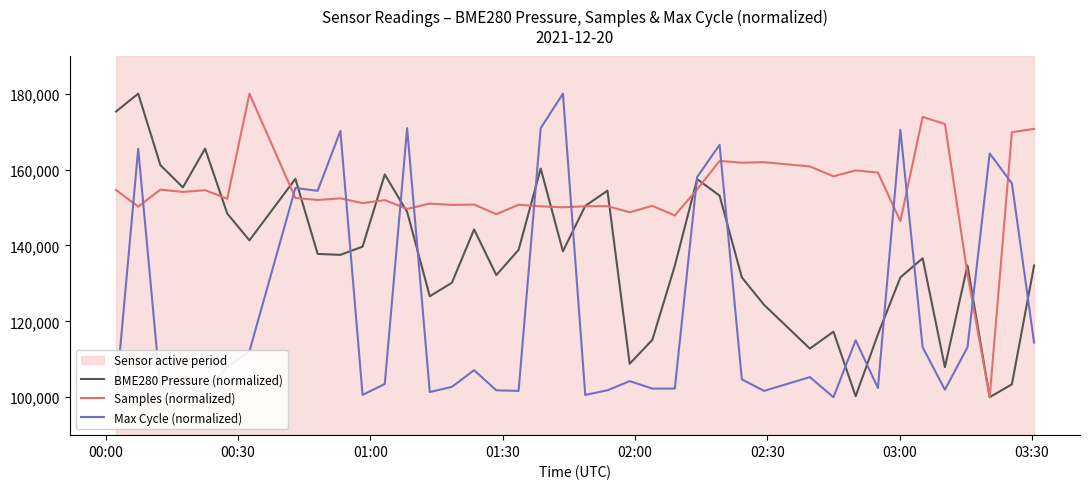

List the series in order of their overall mean, lowest first.

Max Cycle (normalized), BME280 Pressure (normalized), Samples (normalized)